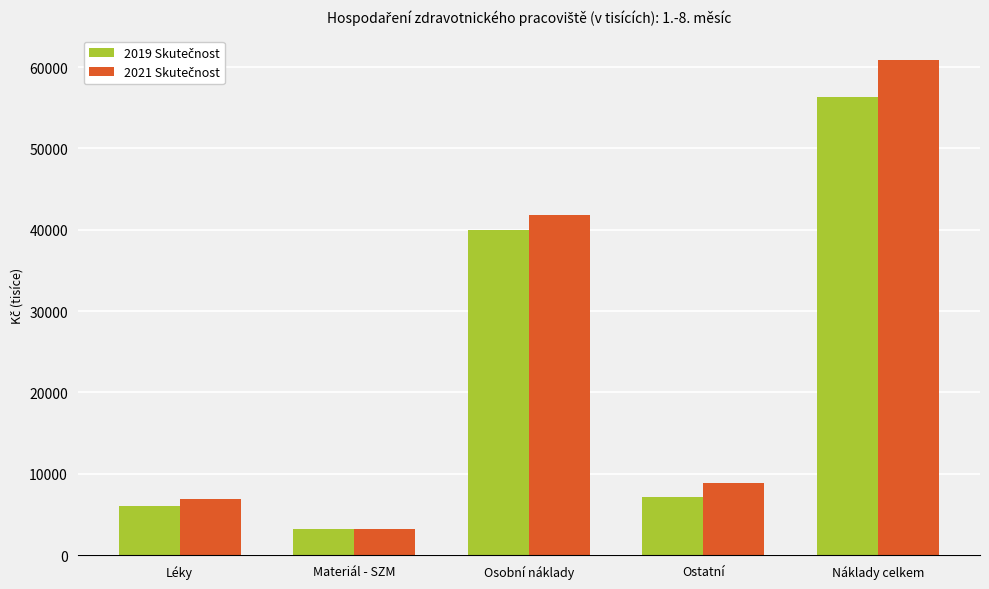

What is the label of the 4th bar from the left?

Ostatní